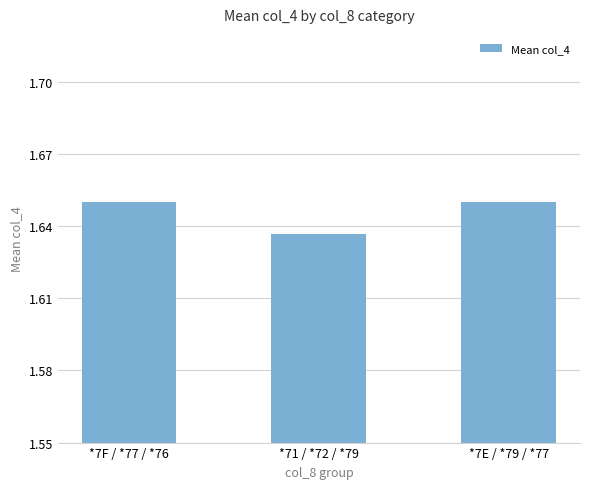

What is the ratio of the value at *7E / *79 / *77 to the value at *7F / *77 / *76?

1.0